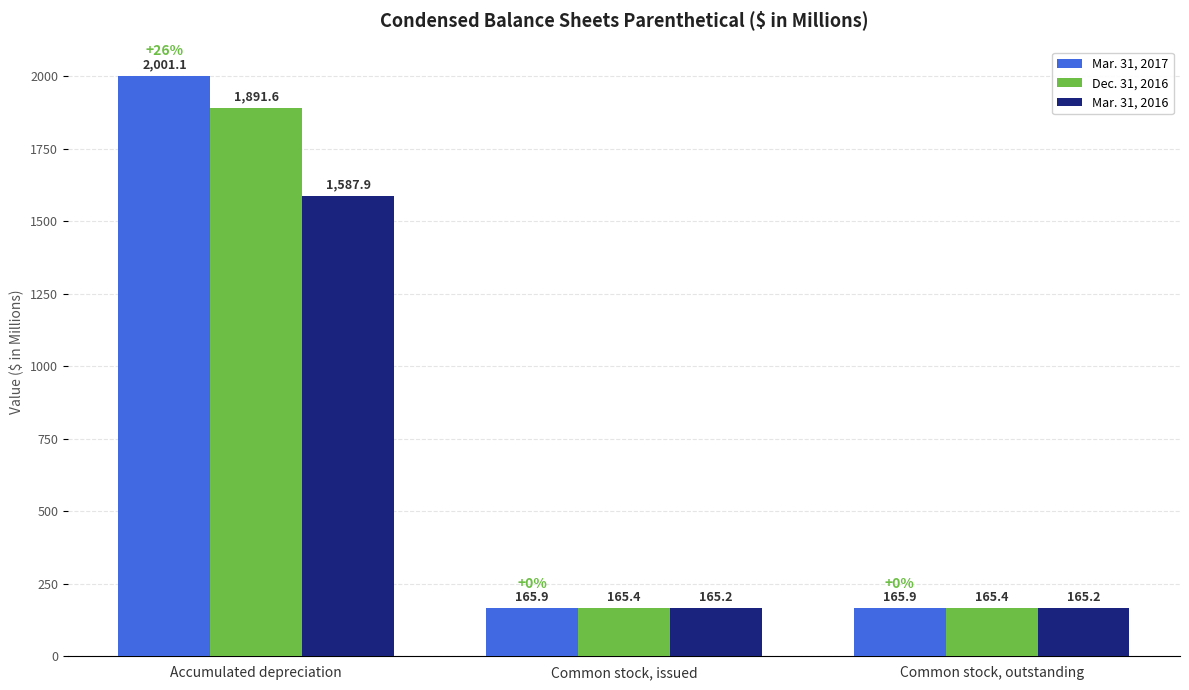

Which series has the largest range (max minus min)?

Mar. 31, 2017